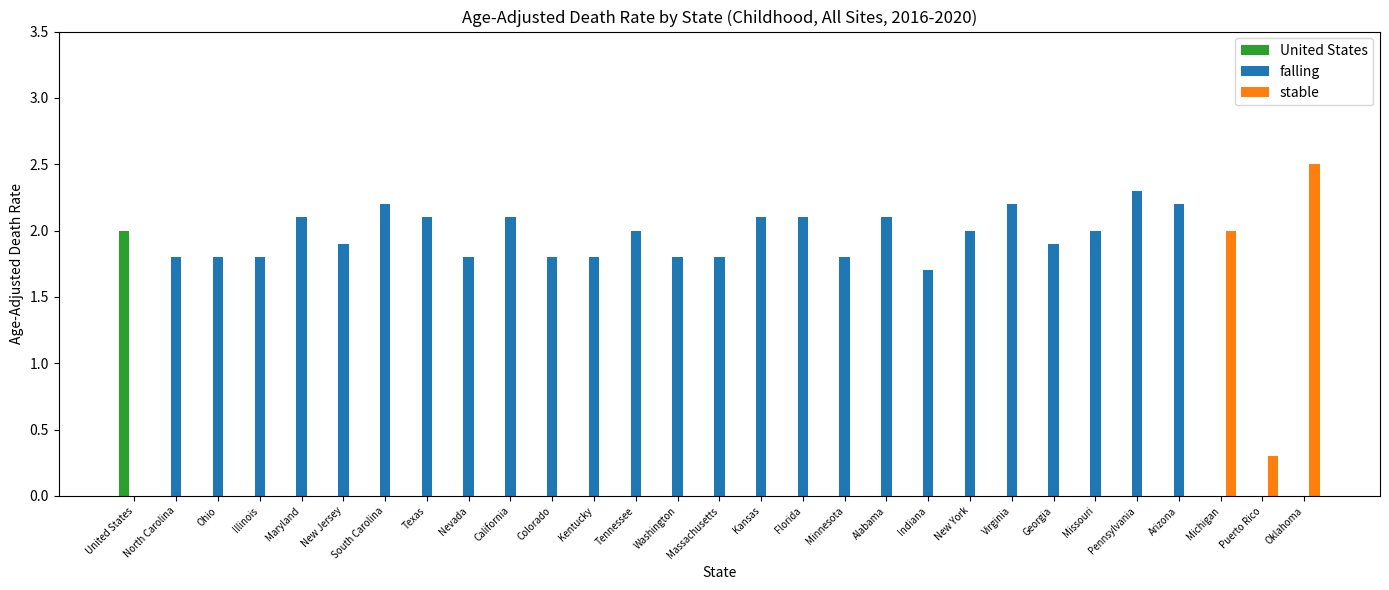

How many series are shown in this chart?

3